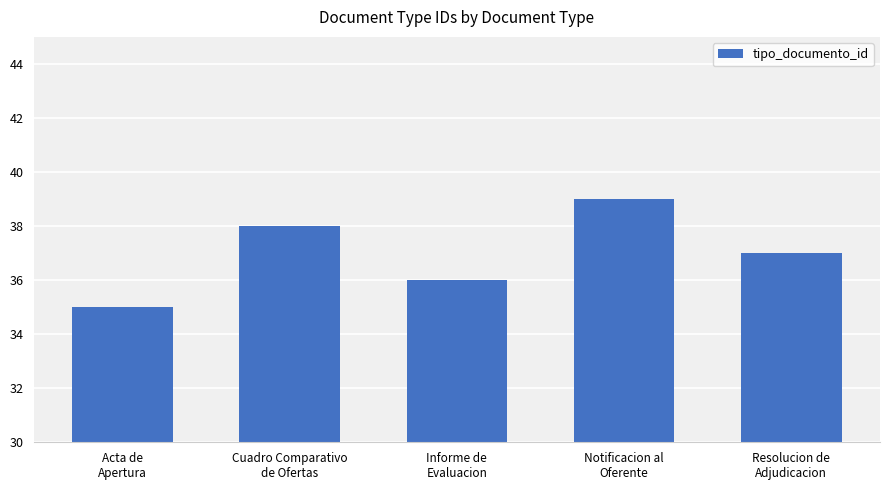

What is the sum of the values at Acta de
Apertura and Cuadro Comparativo
de Ofertas?

73